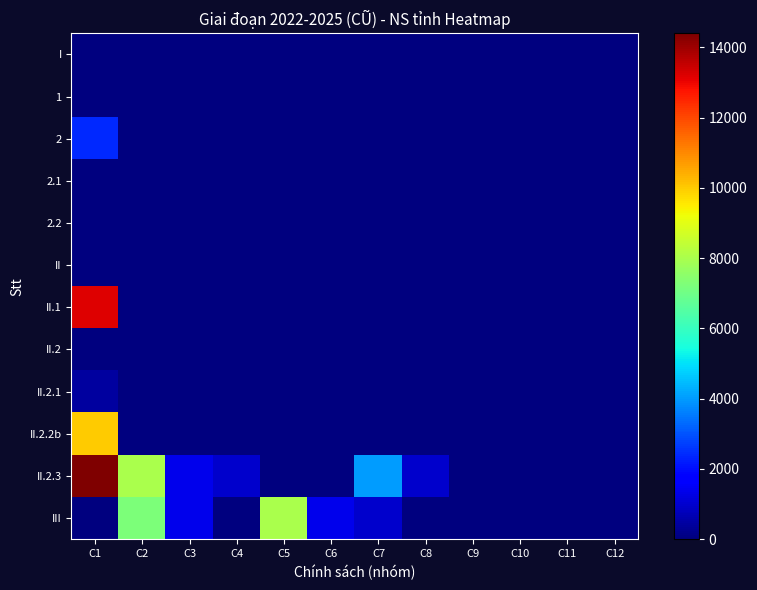

Reading left to right, what are all the values shown in this chart?

I: C1=0	C2=0	C3=0	C4=0	C5=0	C6=0	C7=0	C8=0	C9=0	C10=0	C11=0	C12=0
1: C1=0	C2=0	C3=0	C4=0	C5=0	C6=0	C7=0	C8=0	C9=0	C10=0	C11=0	C12=0
2: C1=2400	C2=0	C3=0	C4=0	C5=0	C6=0	C7=0	C8=0	C9=0	C10=0	C11=0	C12=0
2.1: C1=0	C2=0	C3=0	C4=0	C5=0	C6=0	C7=0	C8=0	C9=0	C10=0	C11=0	C12=0
2.2: C1=0	C2=0	C3=0	C4=0	C5=0	C6=0	C7=0	C8=0	C9=0	C10=0	C11=0	C12=0
II: C1=0	C2=0	C3=0	C4=0	C5=0	C6=0	C7=0	C8=0	C9=0	C10=0	C11=0	C12=0
II.1: C1=13200	C2=0	C3=0	C4=0	C5=0	C6=0	C7=0	C8=0	C9=0	C10=0	C11=0	C12=0
II.2: C1=0	C2=0	C3=0	C4=0	C5=0	C6=0	C7=0	C8=0	C9=0	C10=0	C11=0	C12=0
II.2.1: C1=400	C2=0	C3=0	C4=0	C5=0	C6=0	C7=0	C8=0	C9=0	C10=0	C11=0	C12=0
II.2.2b: C1=10000	C2=0	C3=0	C4=0	C5=0	C6=0	C7=0	C8=0	C9=0	C10=0	C11=0	C12=0
II.2.3: C1=14400	C2=8000	C3=1400	C4=1000	C5=0	C6=0	C7=4000	C8=1000	C9=0	C10=0	C11=0	C12=0
III: C1=0	C2=7200	C3=1400	C4=0	C5=8000	C6=1400	C7=1000	C8=0	C9=0	C10=0	C11=0	C12=0